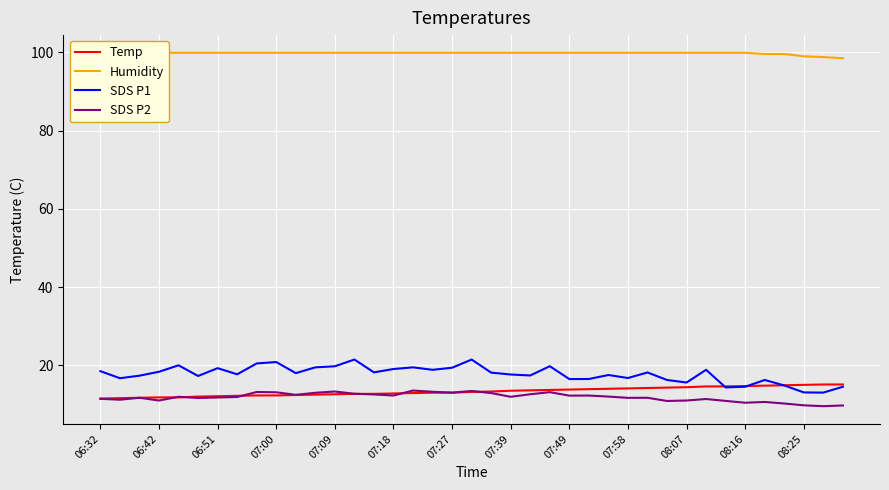

True or false: Humidity has a value of 135.6 at 16.

False